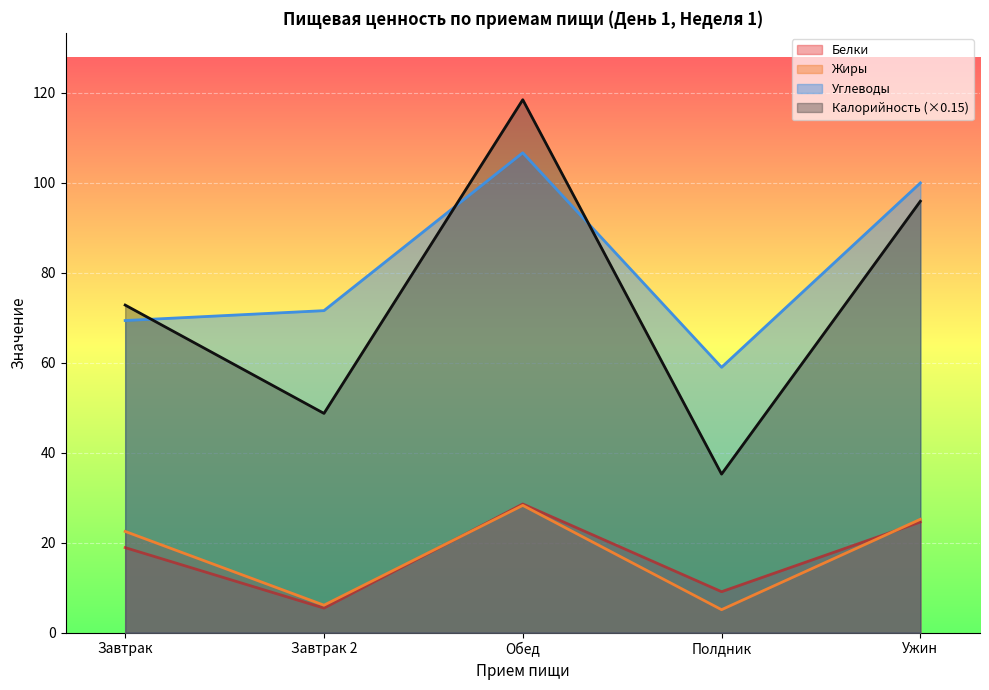

Reading left to right, list all the values displayed in this chart.

Белки: 18.9	5.5	28.6	9.1	24.6
Жиры: 22.5	6.1	28.3	5.1	25.2
Углеводы: 69.4	71.6	106.7	59.0	100.0
Калорийность: 72.8	48.8	118.5	35.2	95.9